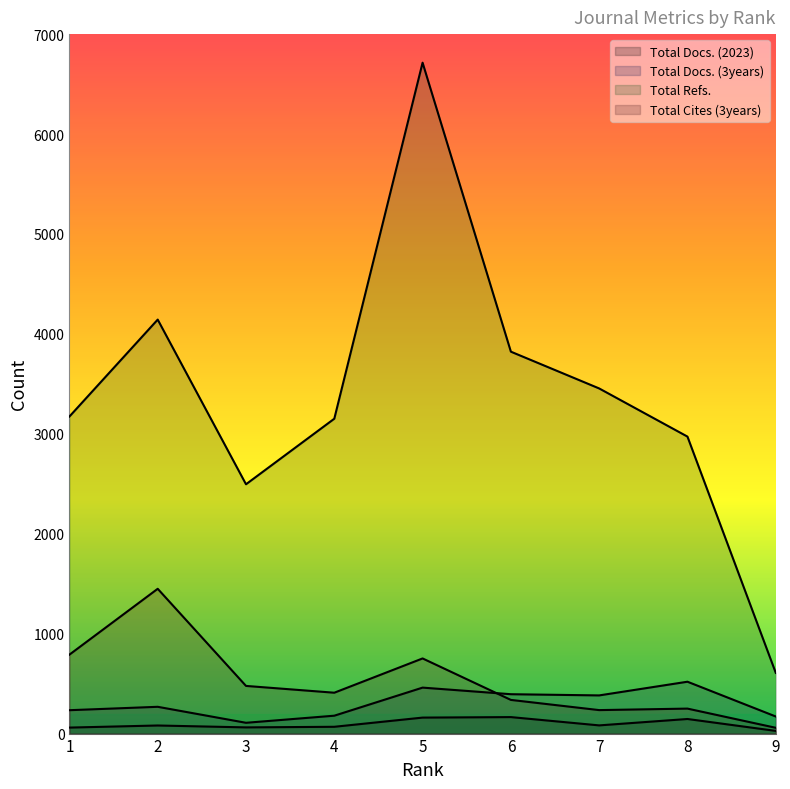

What are all the series names shown in the legend?

Total Docs. (2023), Total Docs. (3years), Total Refs., Total Cites (3years)